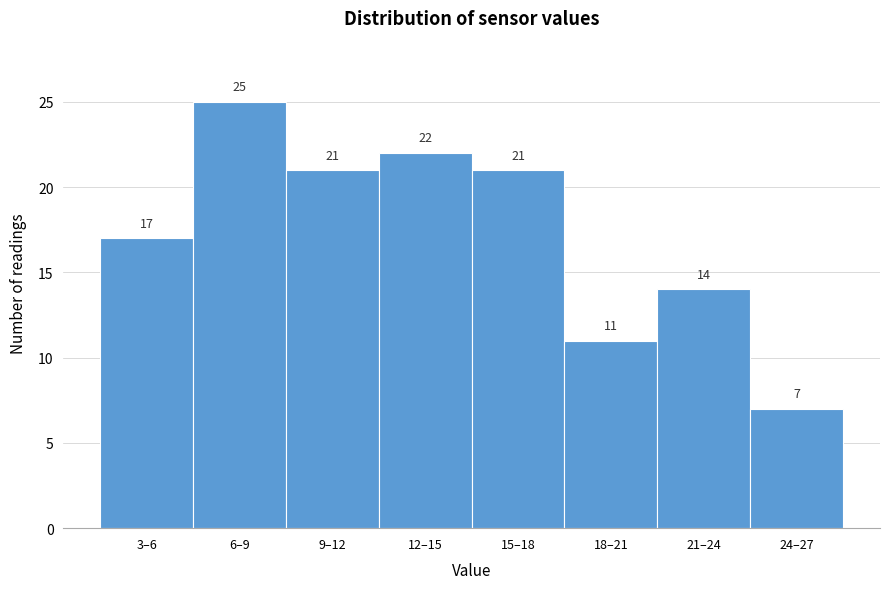

Reading left to right, list all the values displayed in this chart.

17	25	21	22	21	11	14	7